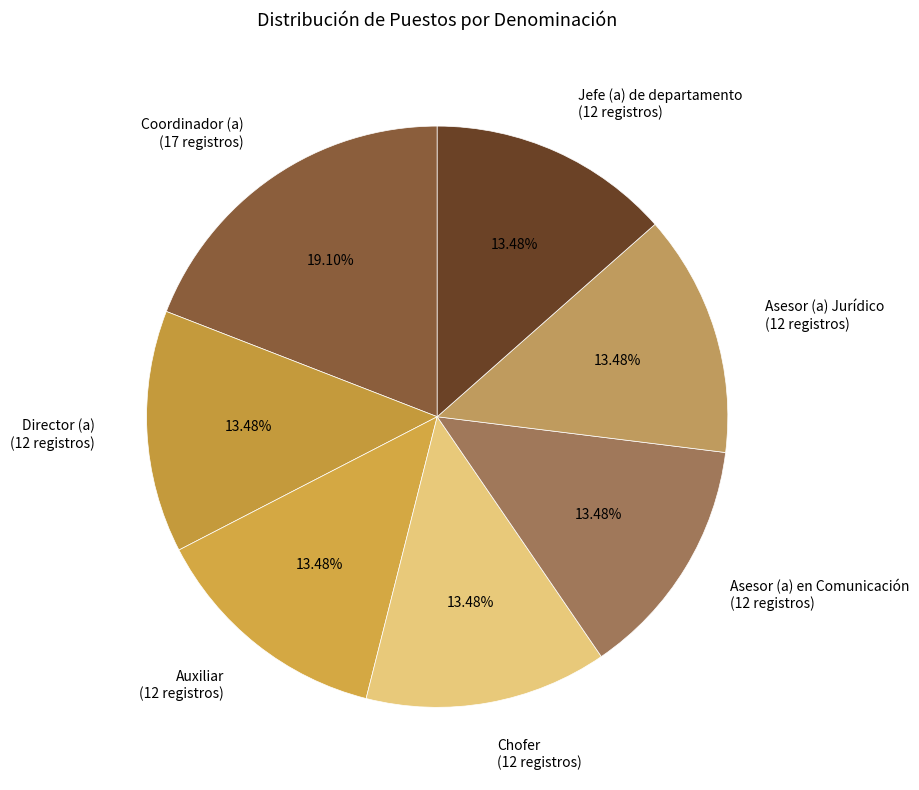

Combined, do Director (a) (12 registros) and Jefe (a) de departamento (12 registros) account for over 50%?

No